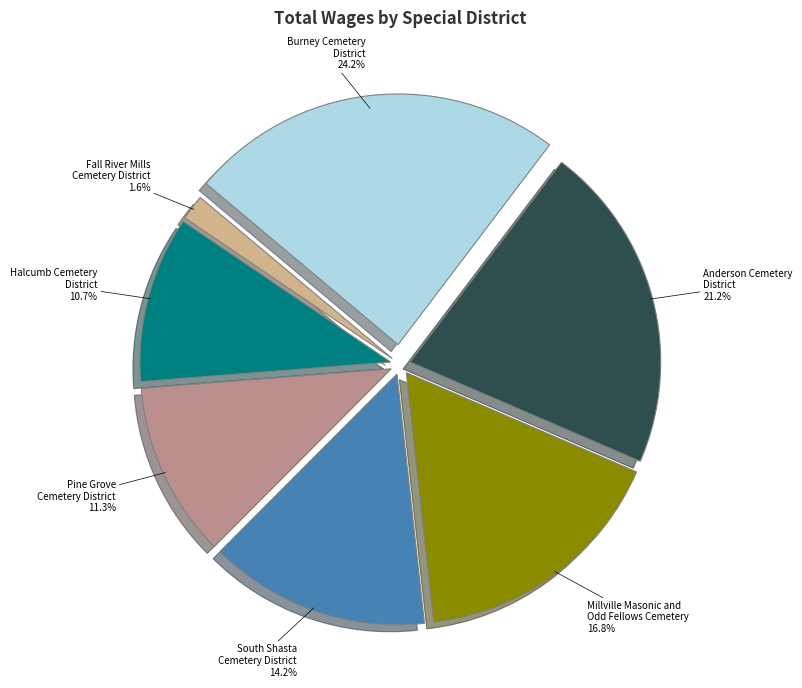

Does Pine Grove Cemetery District represent more than half of the total?

No